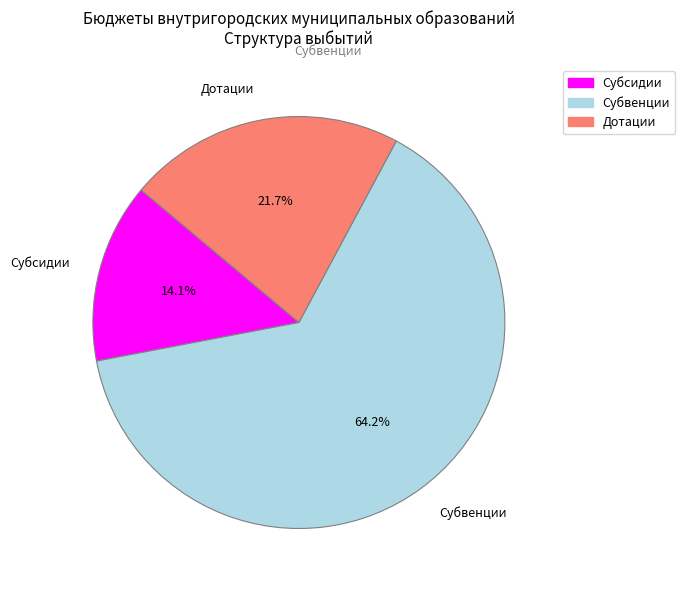

Is it true that Дотации is 35% of the pie?

False